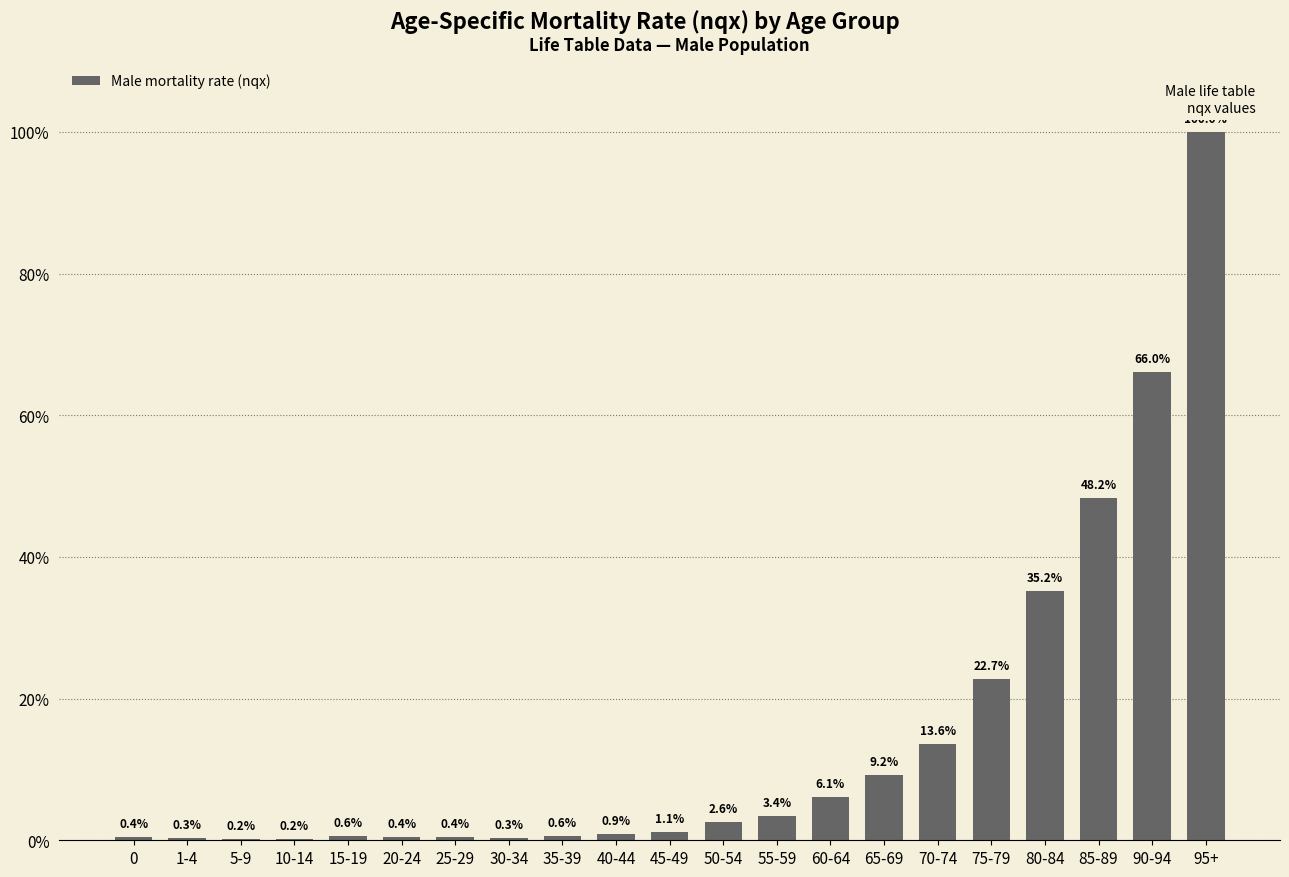

Are the bars horizontal?

No